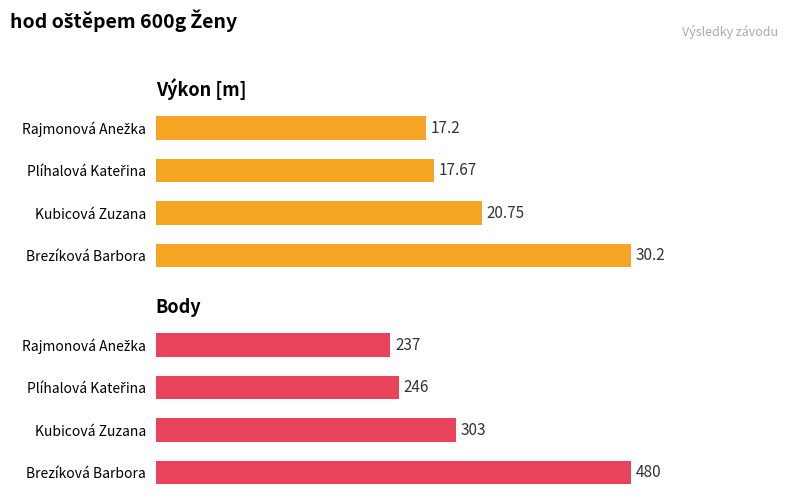

How many groups of bars are there?

4